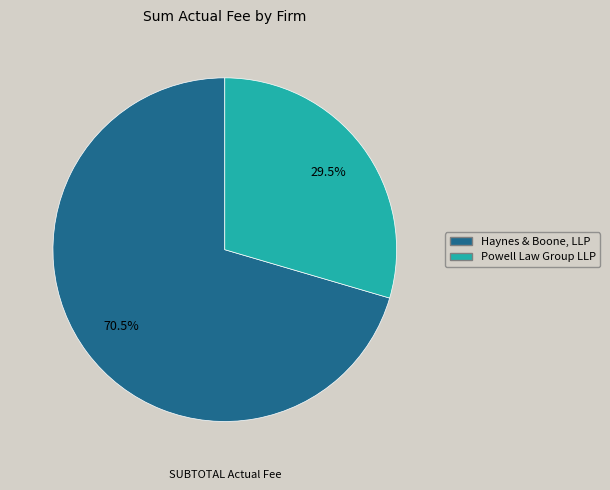

Which category accounts for the majority?

Haynes & Boone, LLP